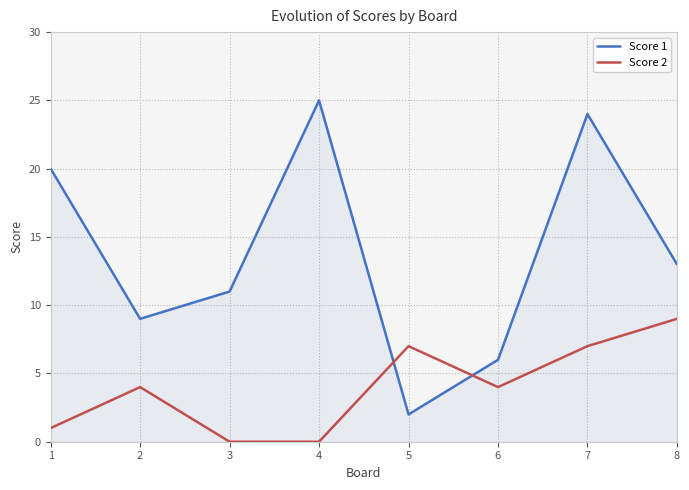

Which series has the largest total across all categories?

Score 1